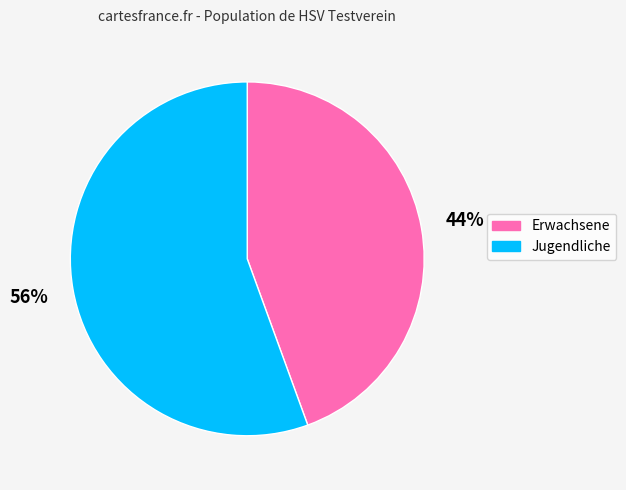

Do Erwachsene and Jugendliche together represent more than half of the pie?

Yes